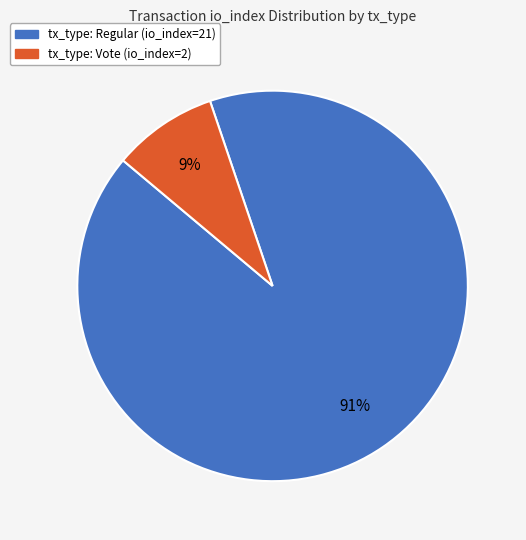

To the nearest percent, what percentage of the pie is tx_type: Regular (io_index=21)?

91%